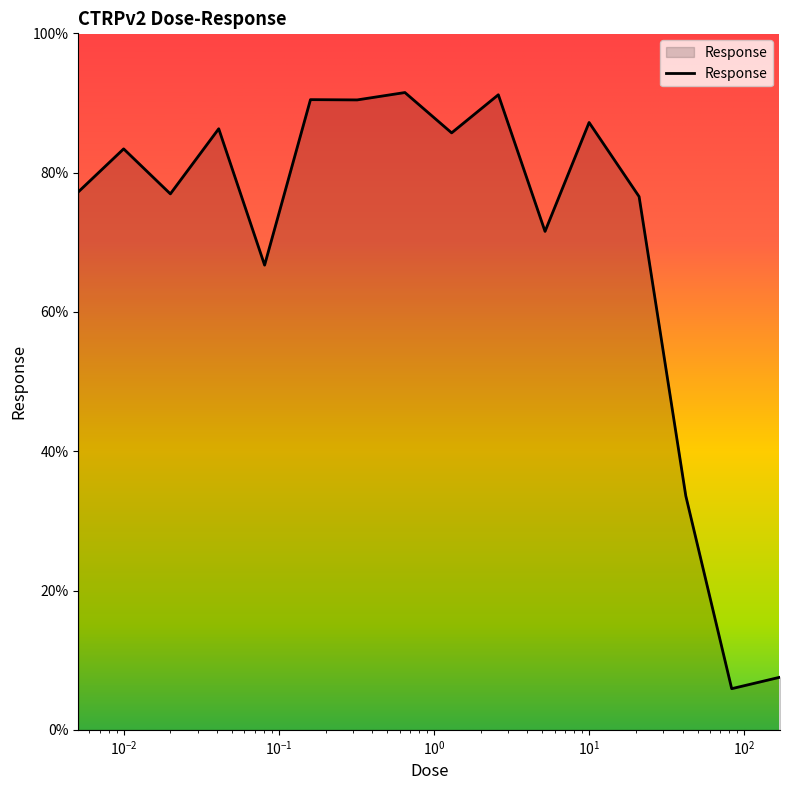

What is the greatest value displayed?

91.5